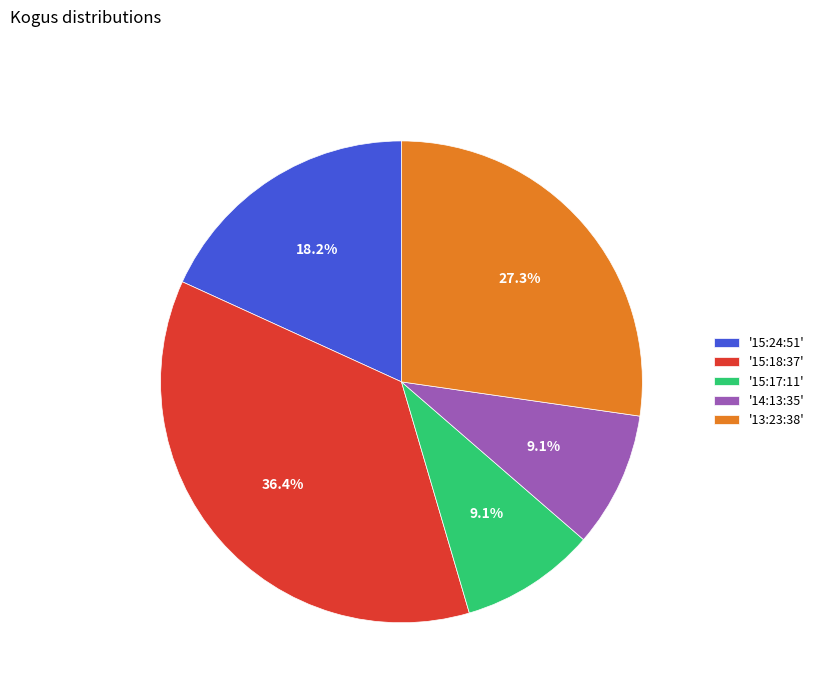

Is there a majority slice in this chart?

No